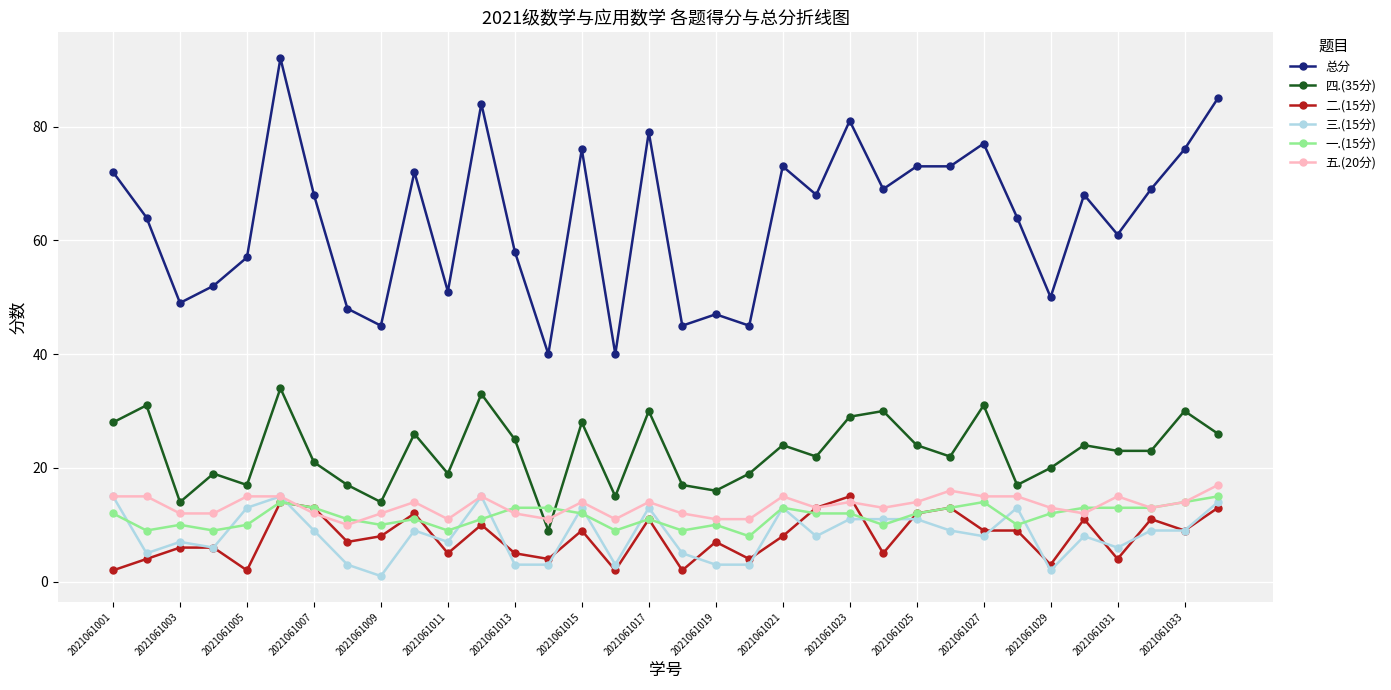

What is the maximum value for 五.(20分)?

17